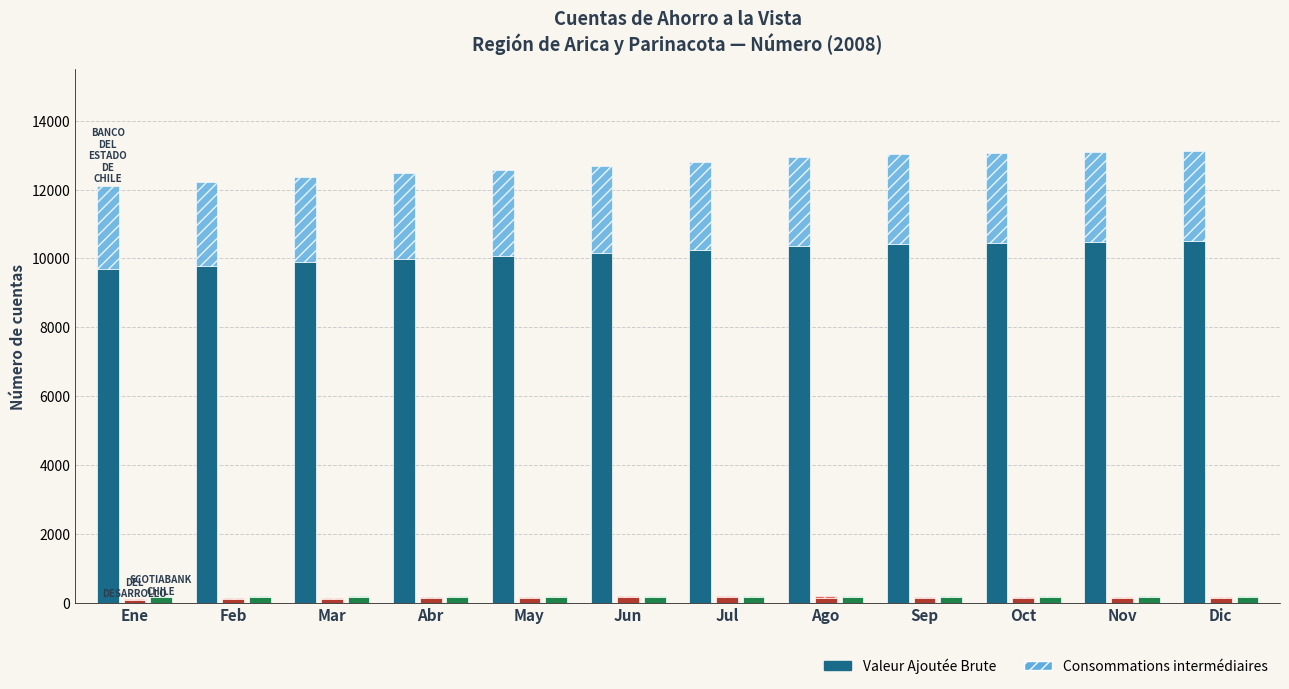

What is the approximate value of Banco del Estado de Chile (Consom.) at Sep?

2604.4